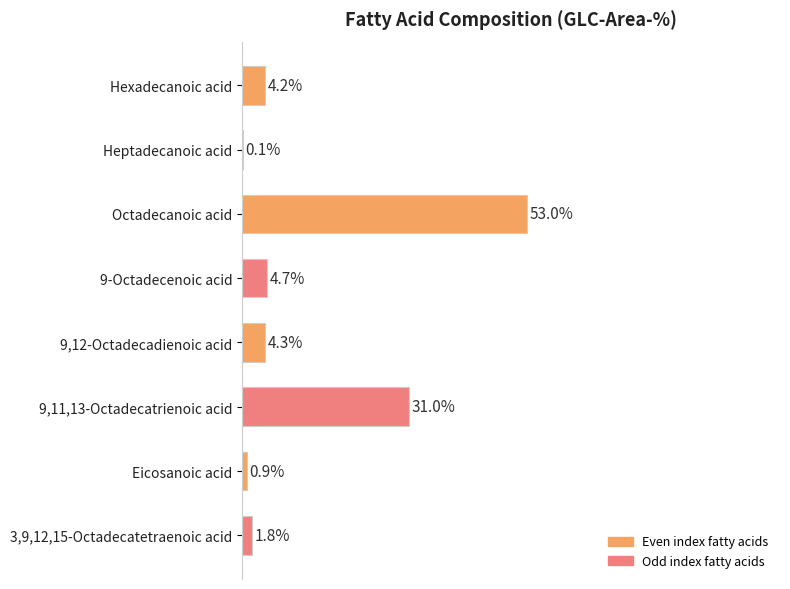

Which category has the highest value across all series?

Octadecanoic acid